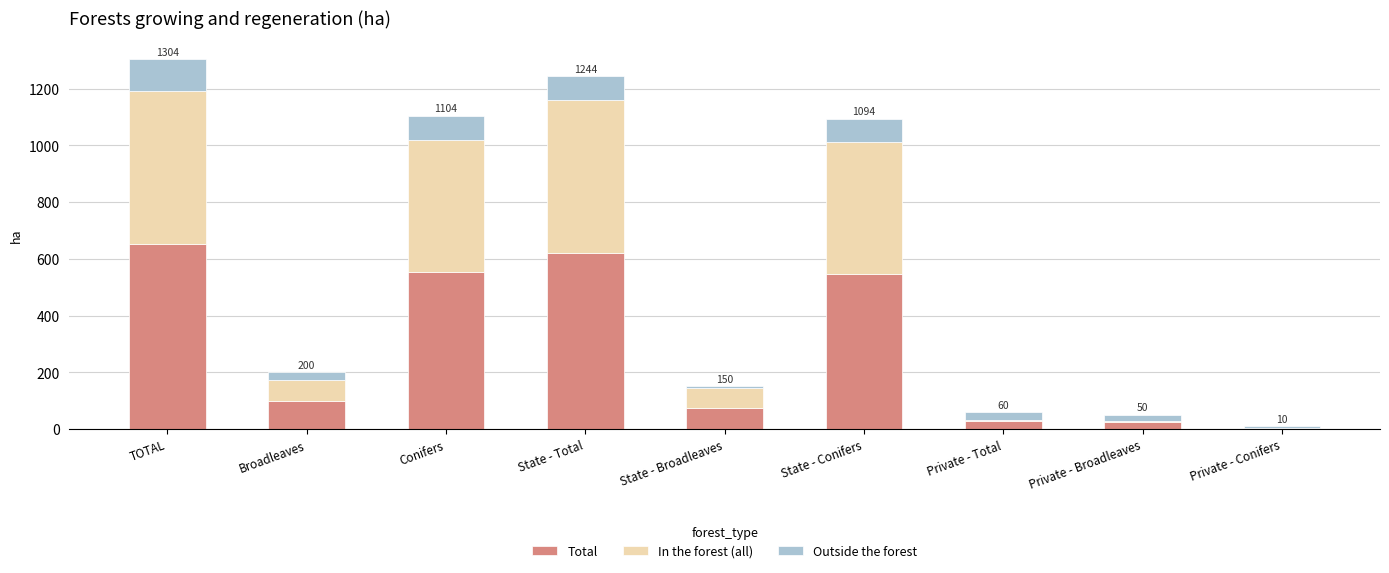

What is the sum of all Total values?

2608